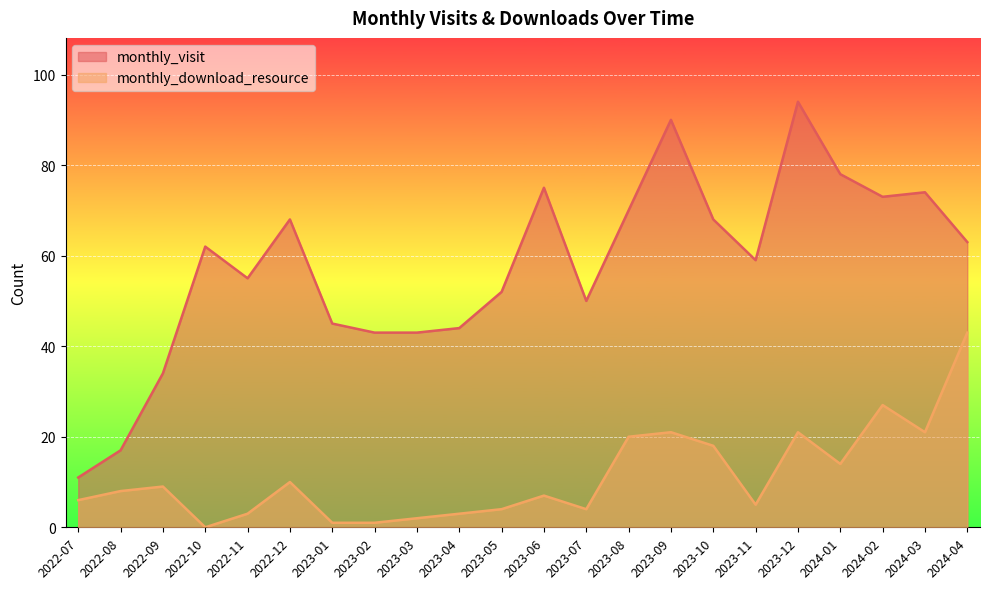

True or false: monthly_download_resource has more than 0 points higher than both neighbors.

True